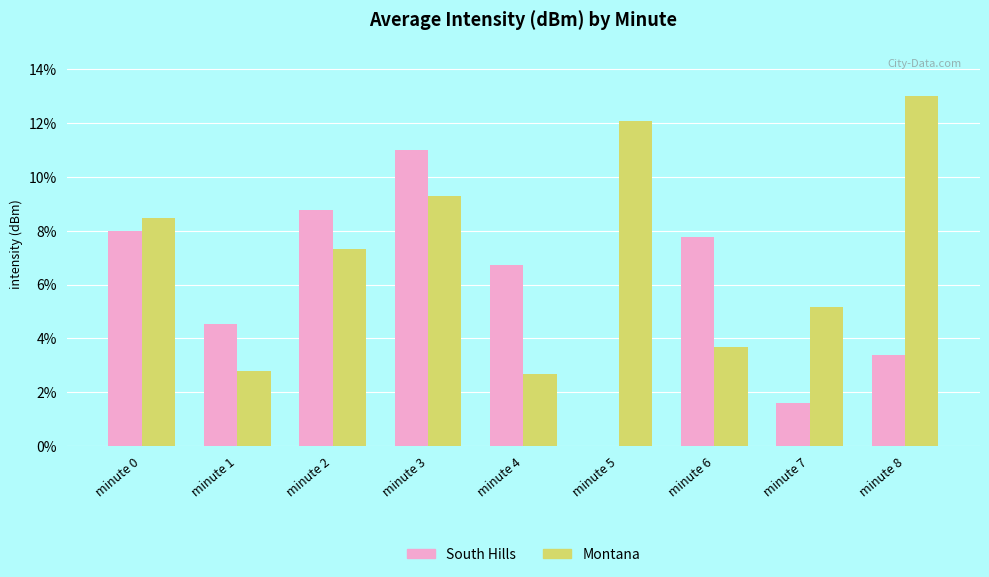

Which category has the highest value across all series?

minute 8